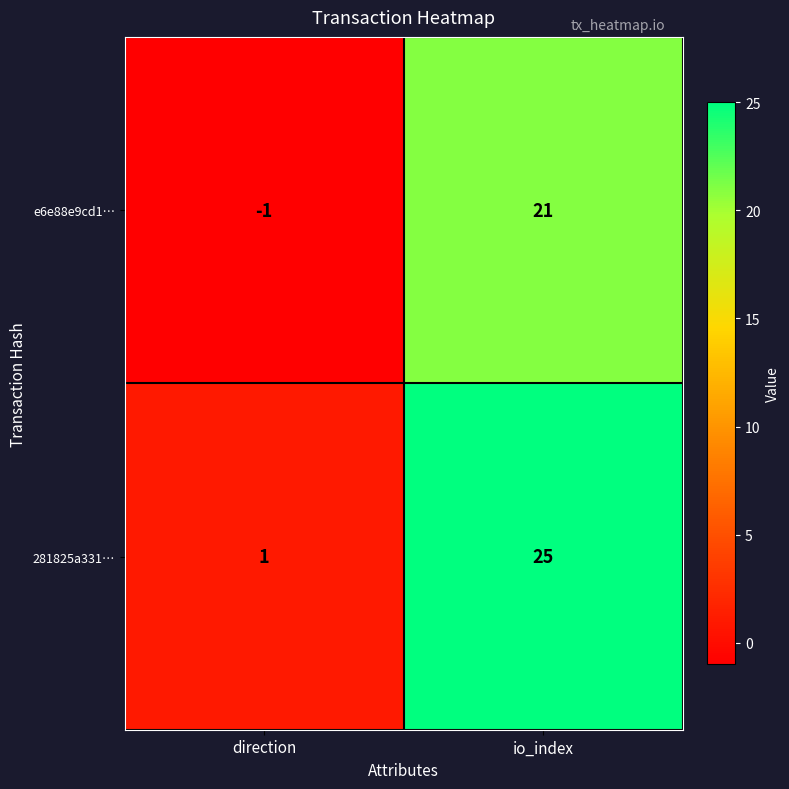

At which category is the sum across all series the highest?

io_index